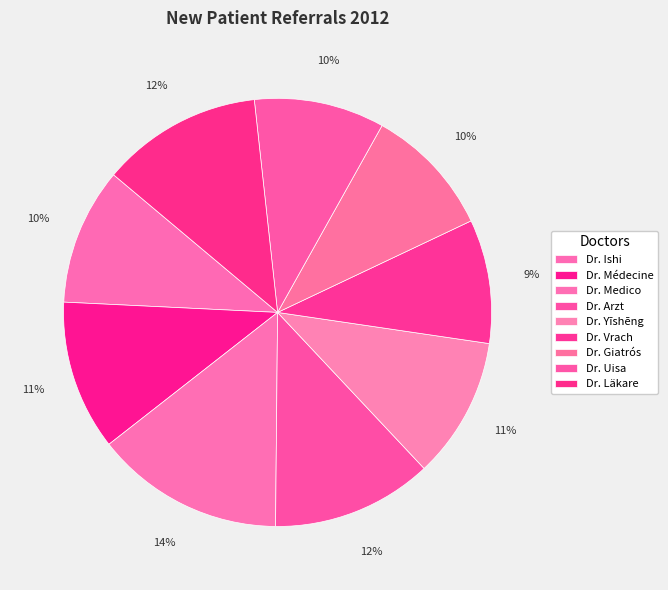

Is it true that Dr. Medico is 14% of the pie?

True